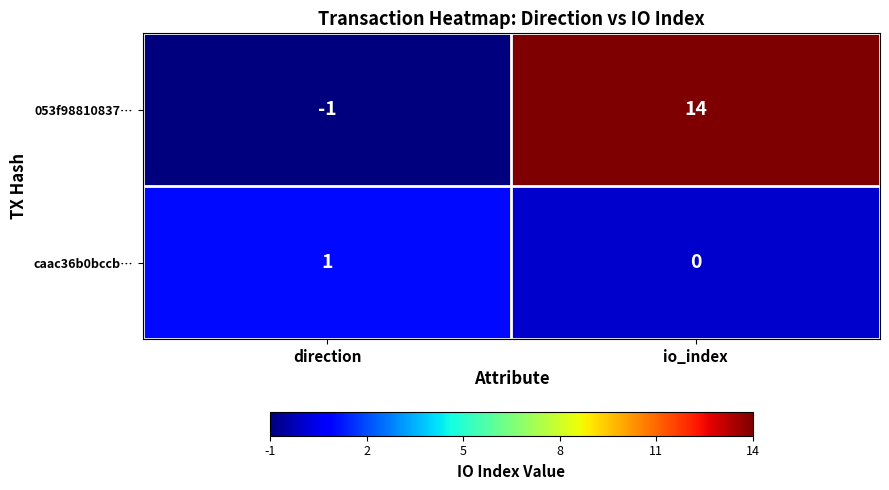

Reading left to right, what are all the values shown in this chart?

053f98810837…: direction=-1	io_index=14
caac36b0bccb…: direction=1	io_index=0